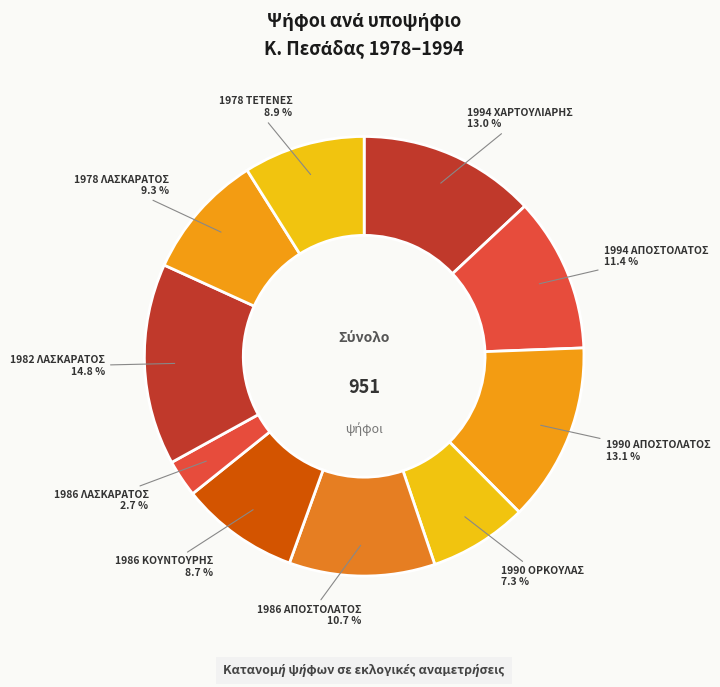

Count the number of slices in the pie.

10